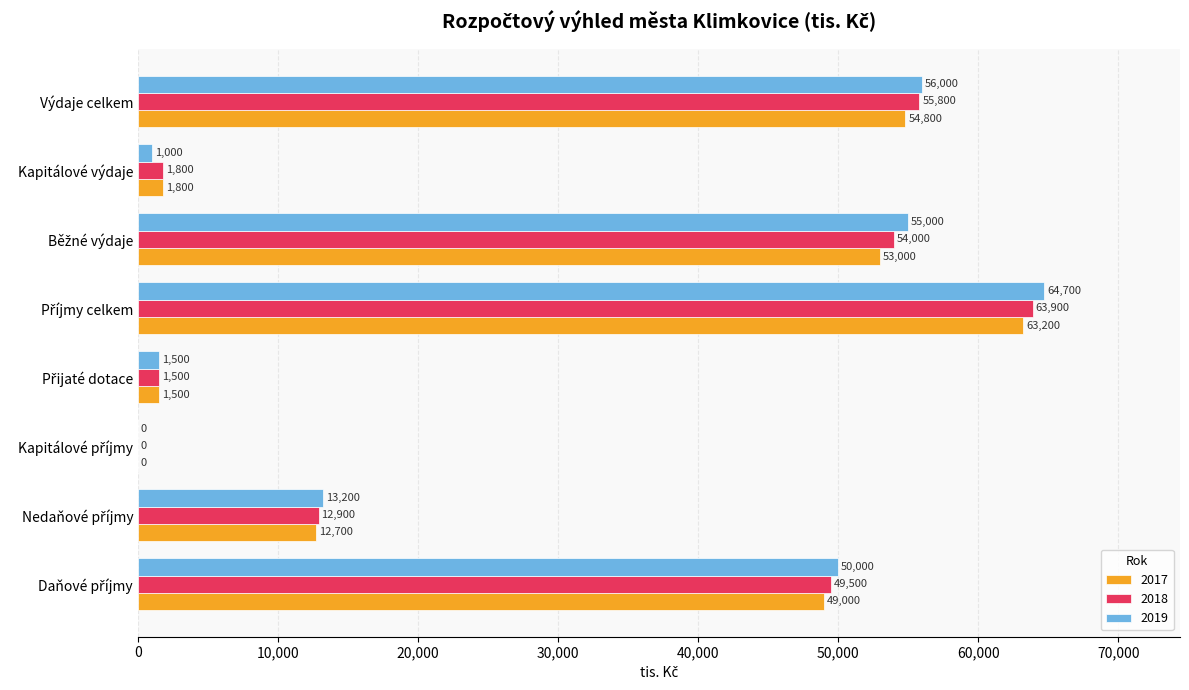

What is the average value of the 2019 series?

30175